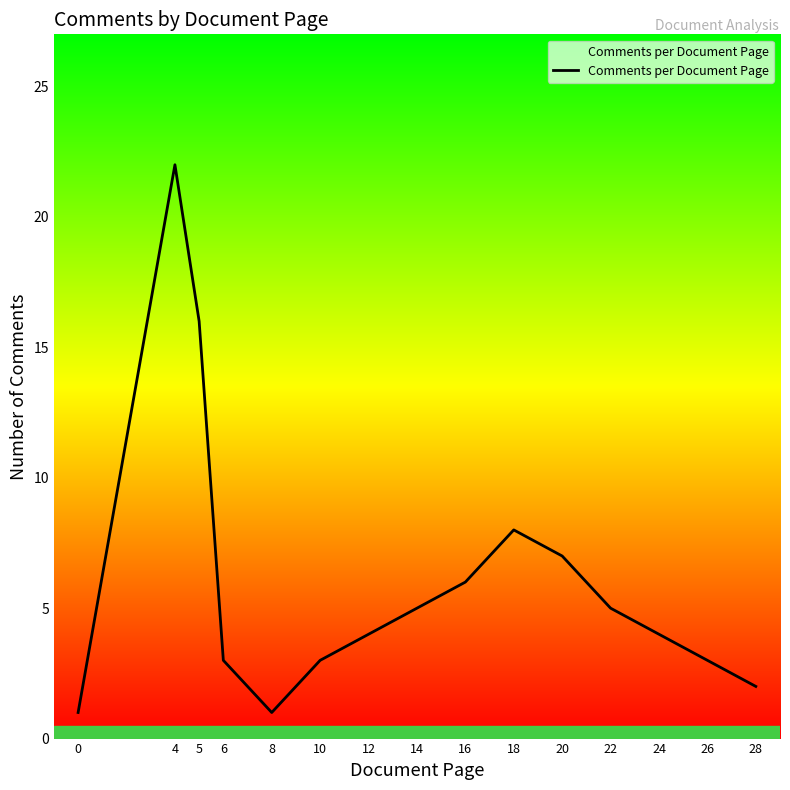

What is the difference between the maximum and minimum values?

21